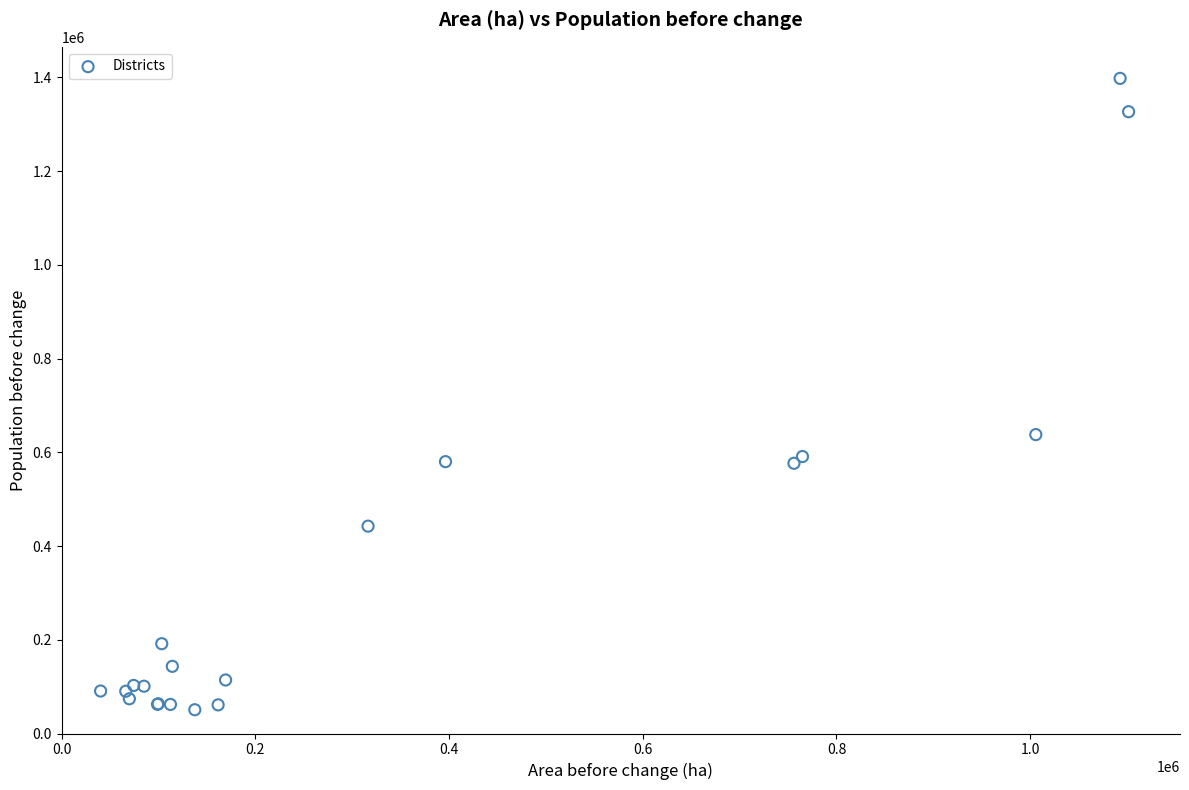

What Y value in the scatter plot is closest to 724354?

637834